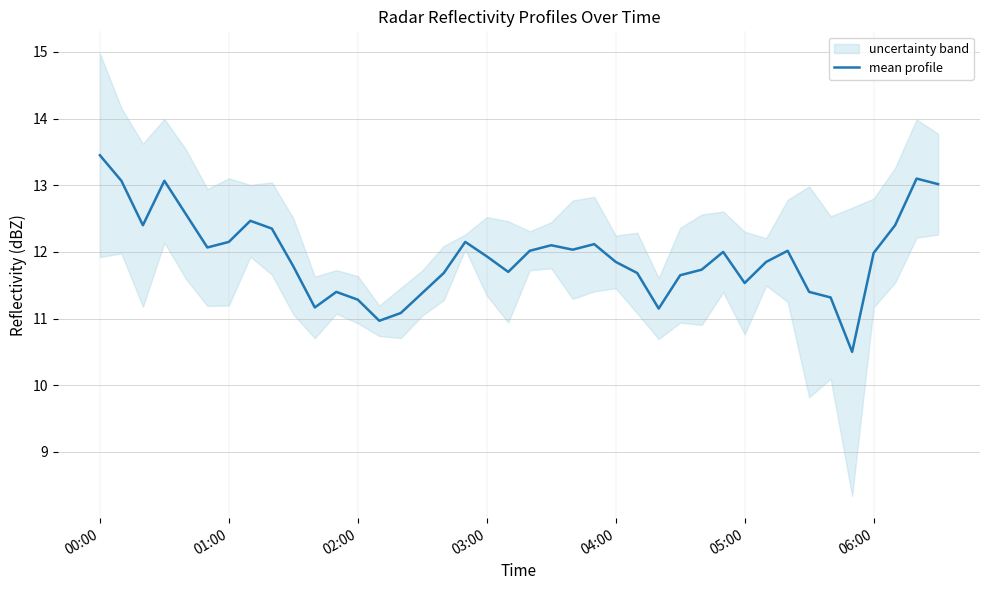

The value at 37 is 21.9. True or false?

False